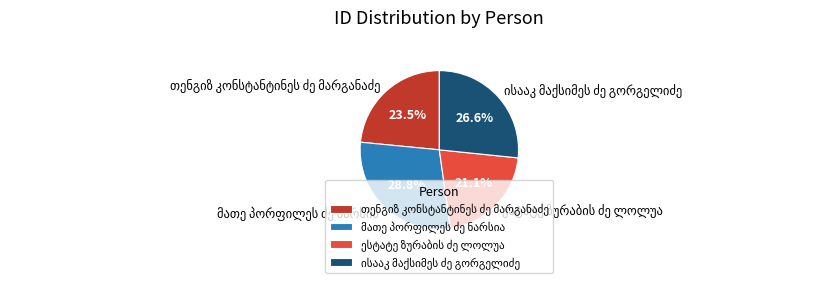

Is there a majority slice in this chart?

No